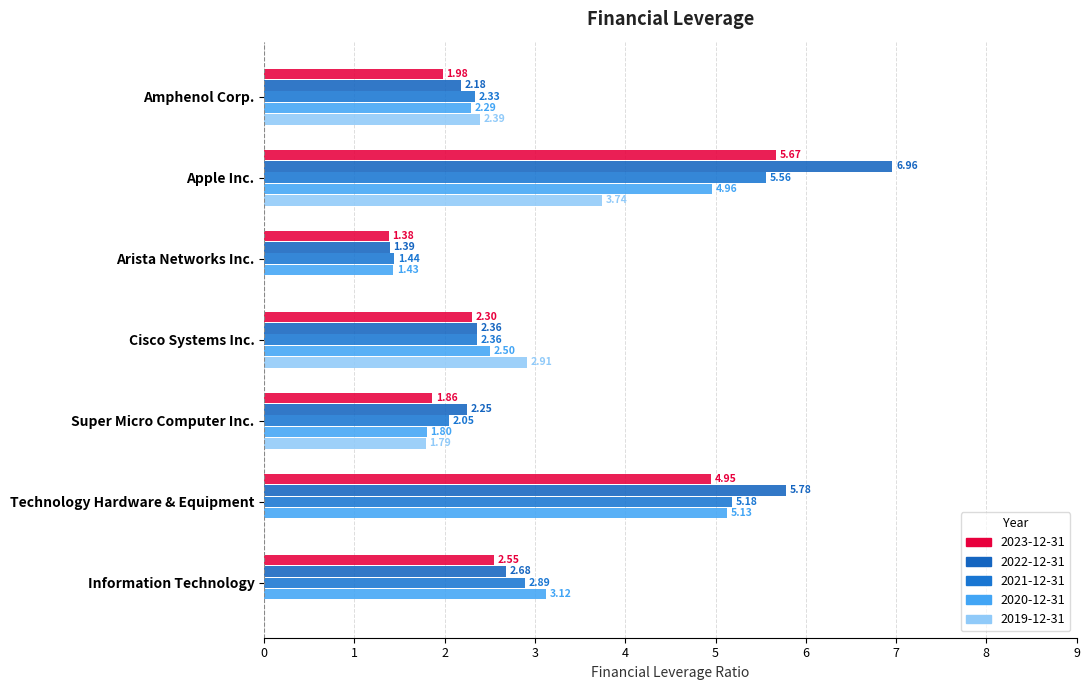

How many categories are shown in the chart?

7